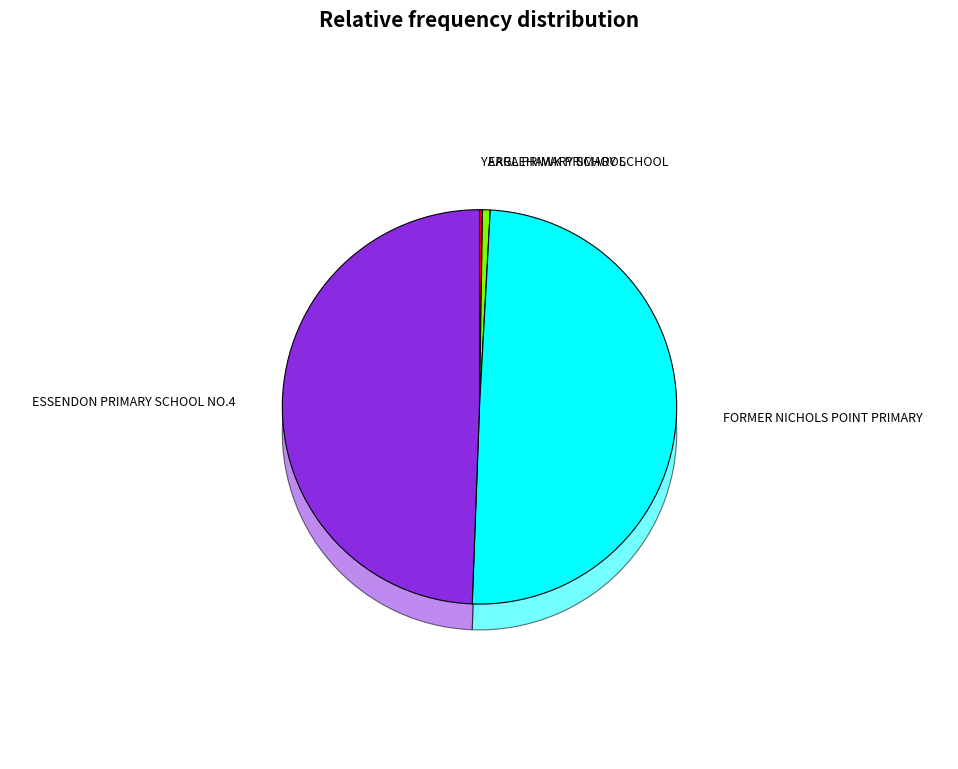

Combined, what portion of the pie is YARRA PRIMARY SCHOOL and ESSENDON PRIMARY SCHOOL NO.483 & WAR MEMORIAL?

49.7%